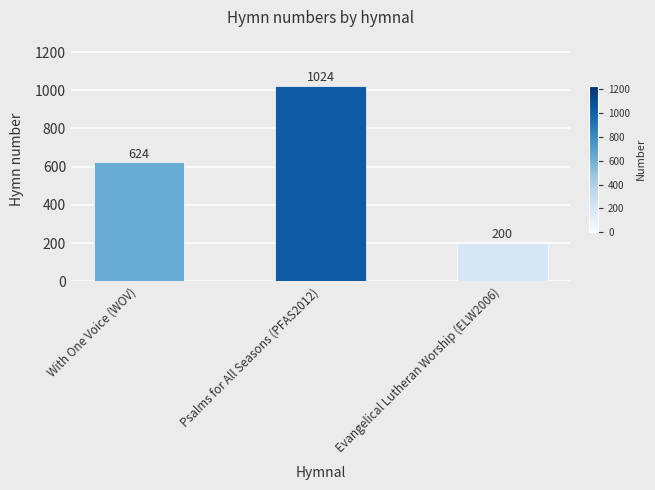

What is the greatest value displayed?

1024